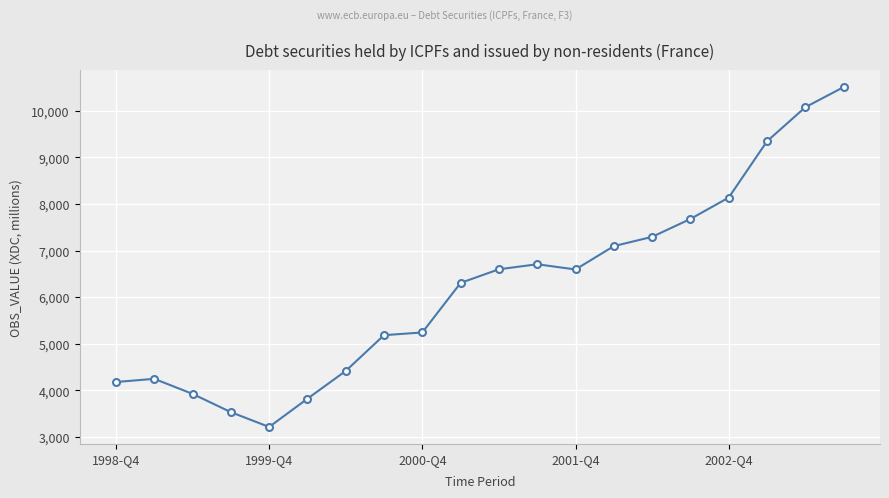

What is the sum of all values?

124094